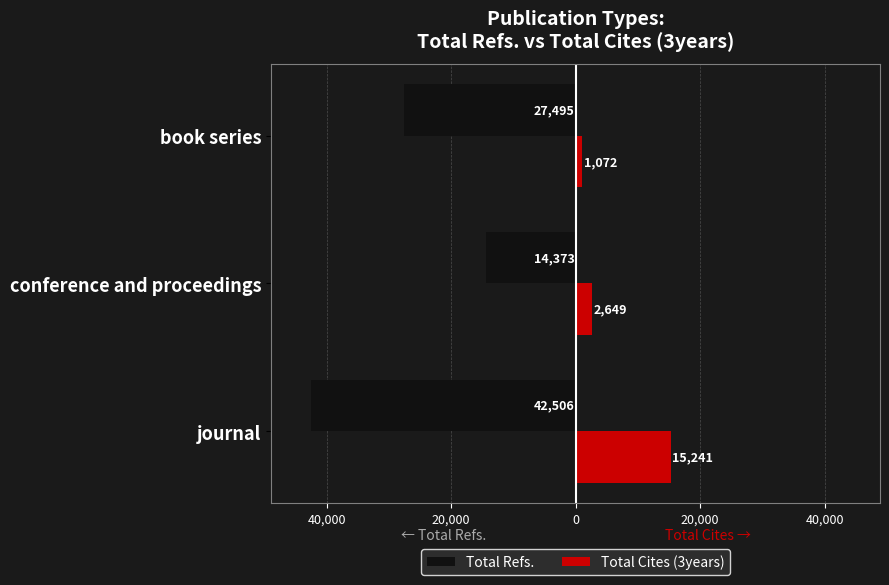

What are all the series names shown in the legend?

Total Refs., Total Cites (3years)